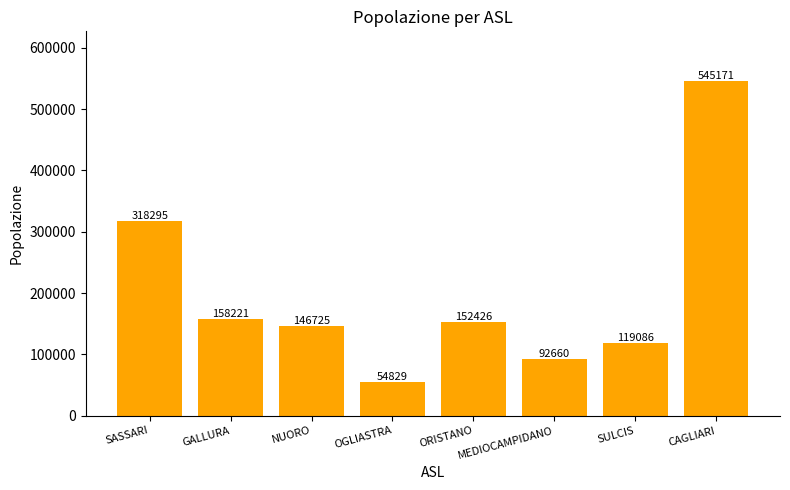

What is the difference between the second highest and minimum values?

263466